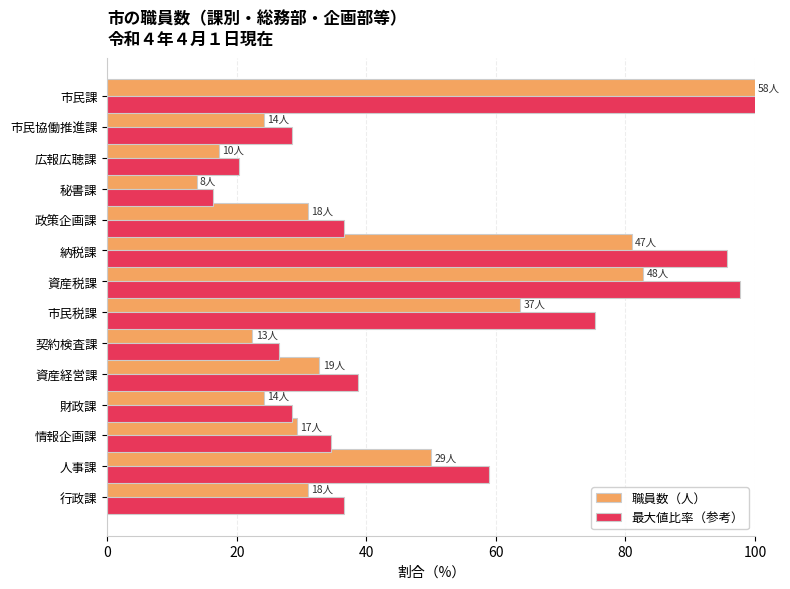

Is the value of 最大値比率（参考） at 市民税課 greater than the value of 職員数（人） at 財政課?

Yes